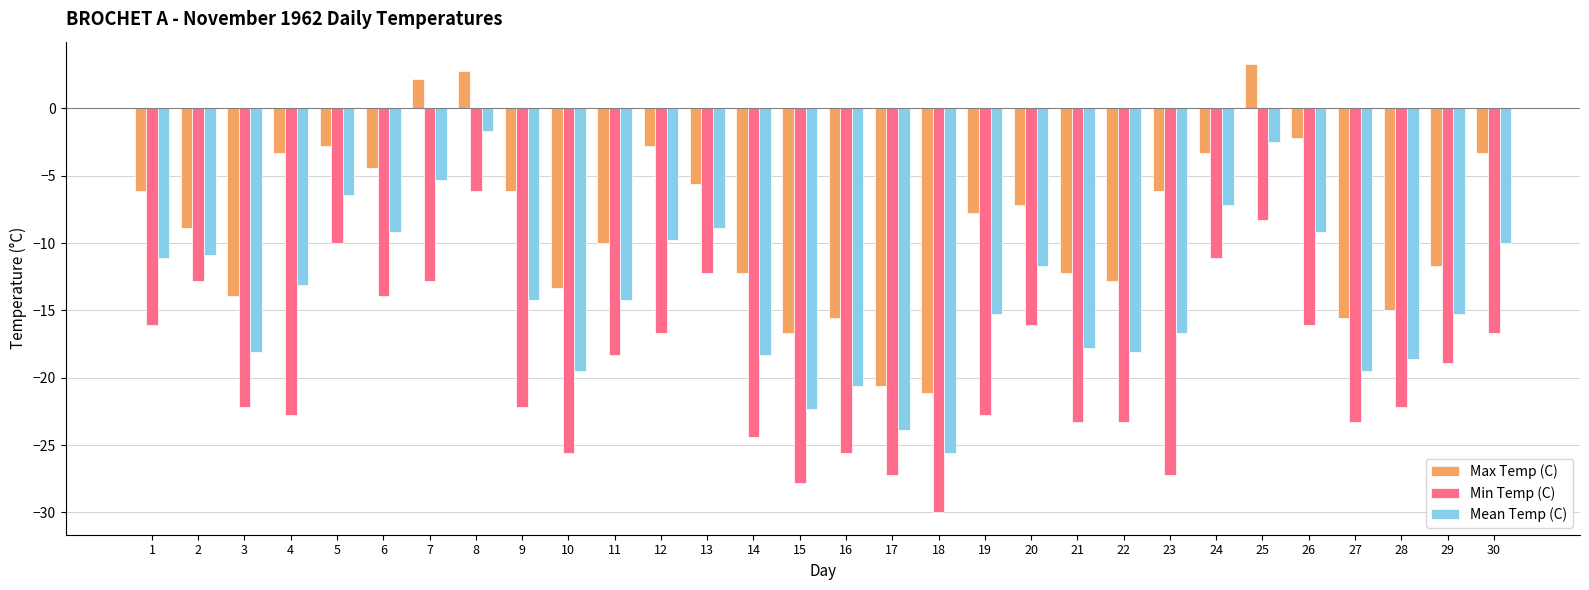

How many values in Max Temp (C) are below zero?

27